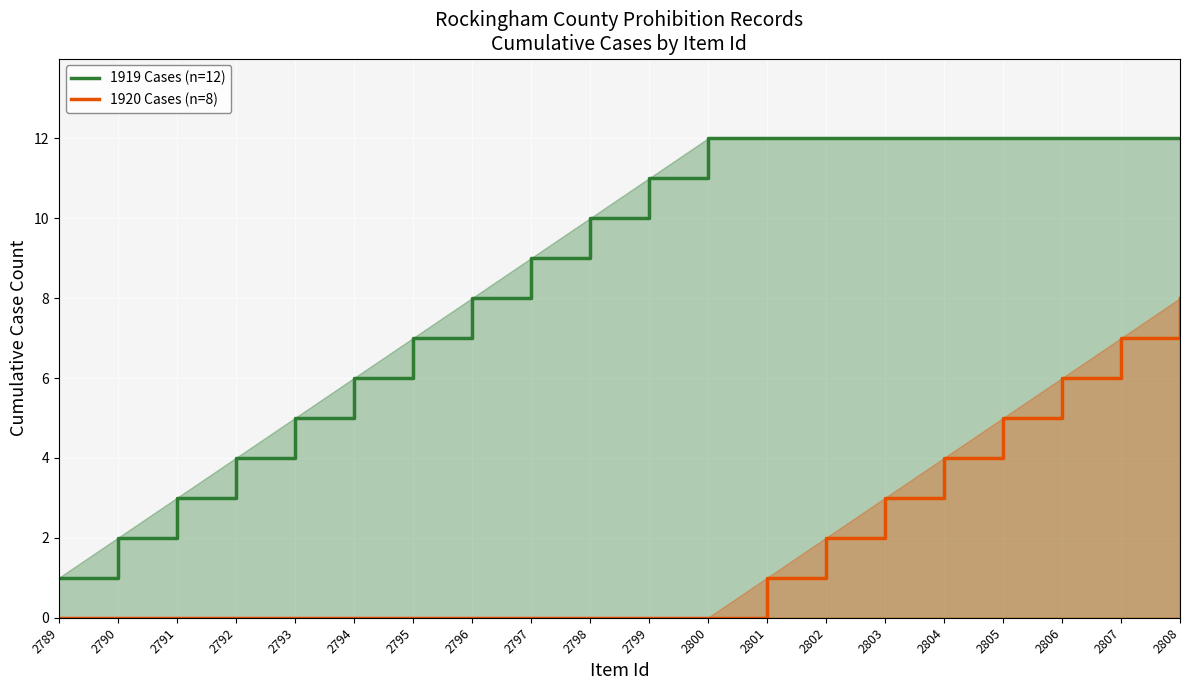

How many categories are shown in the chart?

20